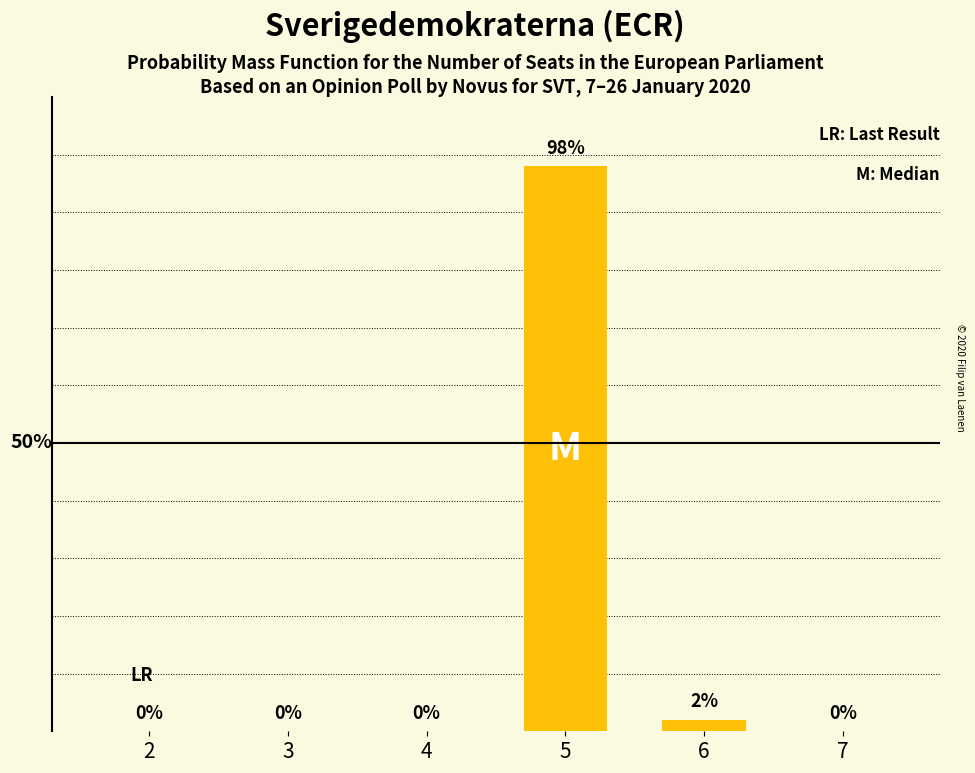

Rank the categories by value from highest to lowest.

5, 6, 2, 3, 4, 7